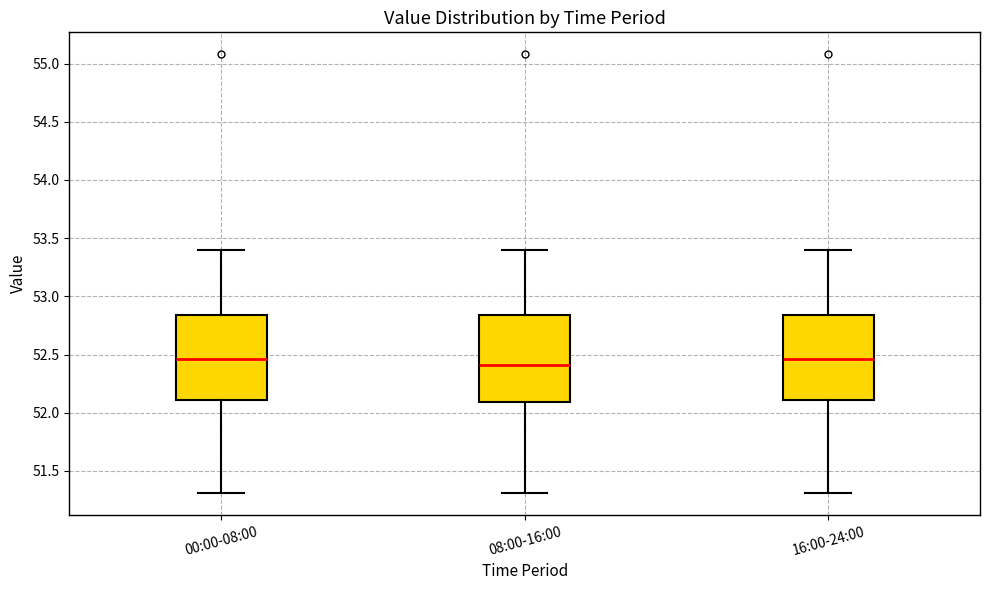

Reading left to right, transcribe this box plot: for each box, give where its median line is, the range the box spans, and where its two whiskers end, as read against the y-axis. The values are not printed on the chart, so give them approximately, as read against the axis.

00:00-08:00: median 52.45, box 52.10 to 52.85, whiskers 51.30 to 53.40
08:00-16:00: median 52.40, box 52.10 to 52.85, whiskers 51.30 to 53.40
16:00-24:00: median 52.45, box 52.10 to 52.85, whiskers 51.30 to 53.40